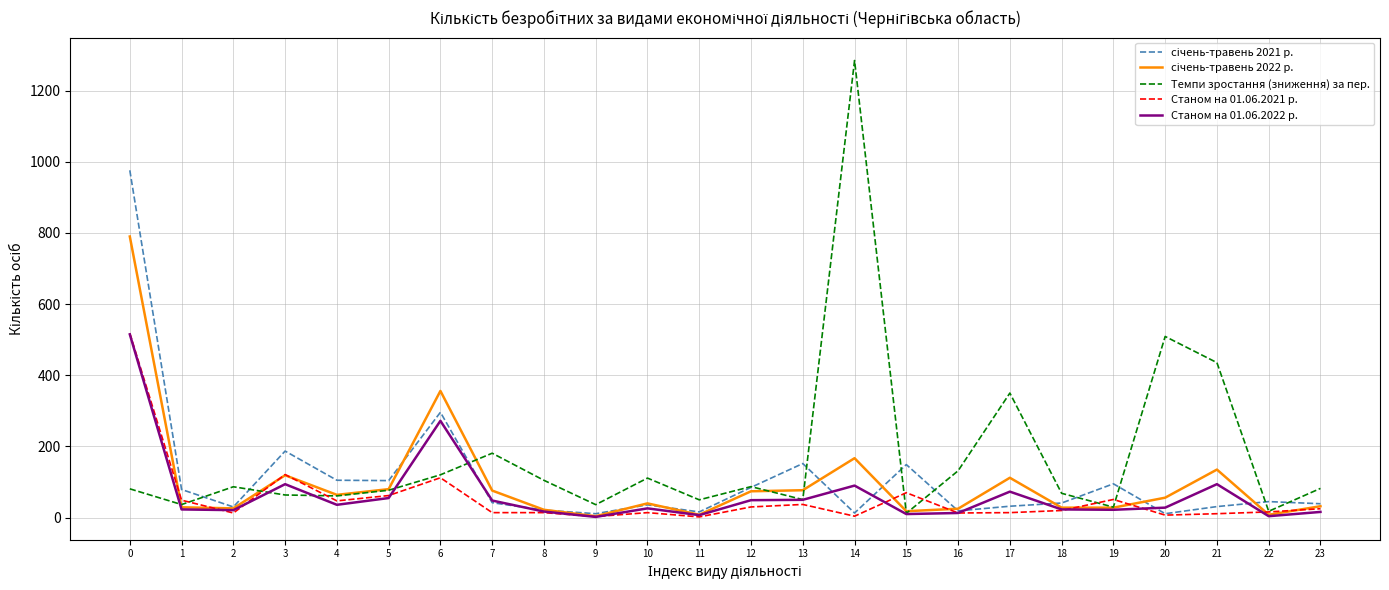

Which series has the widest spread of values?

Темпи зростання (зниження) за пер.